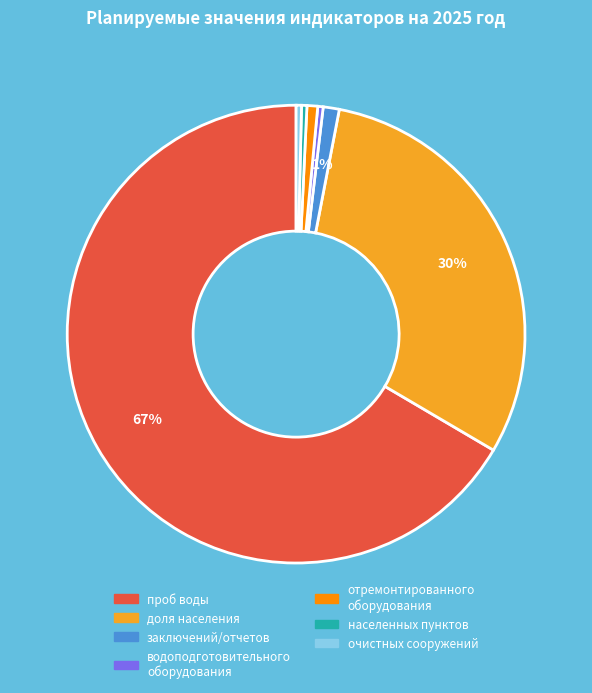

To the nearest percent, what is the average slice percentage?

14%